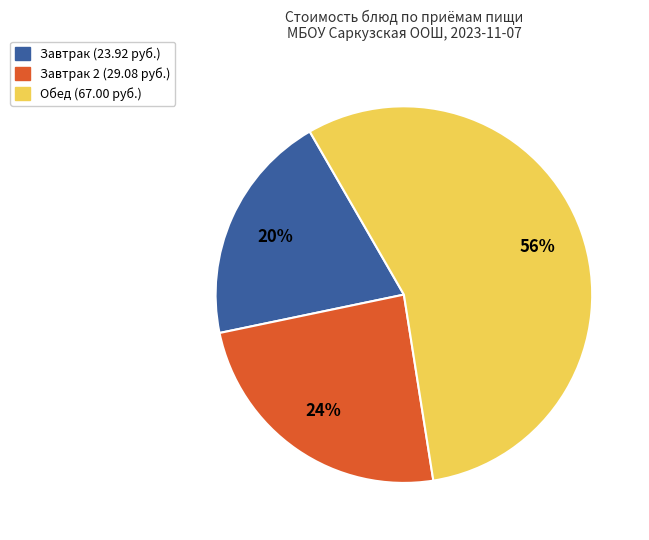

Is there any slice that represents more than half of the pie?

Yes